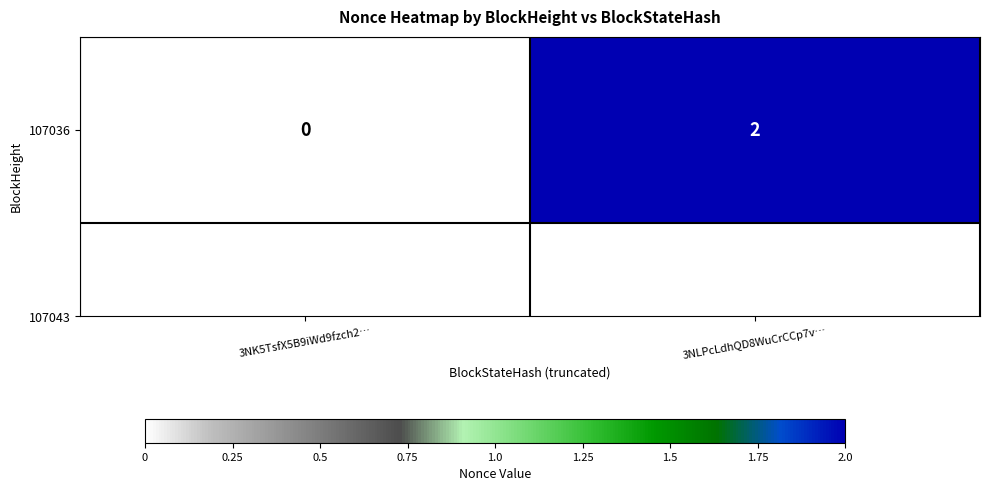

Count the values in the range 0 to 2.

2